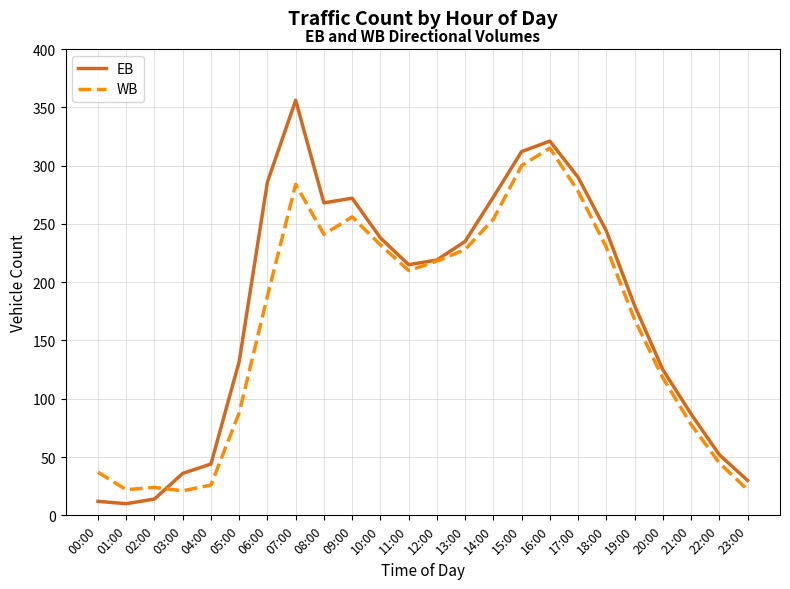

What is the difference between the EB values at 03:00 and 02:00?

22